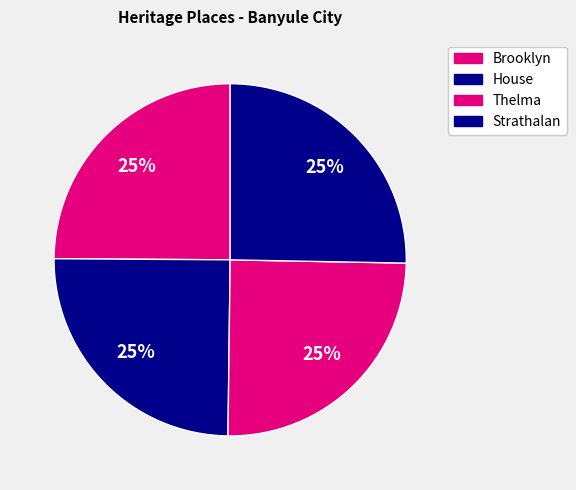

Which category has the biggest portion of the pie?

Strathalan